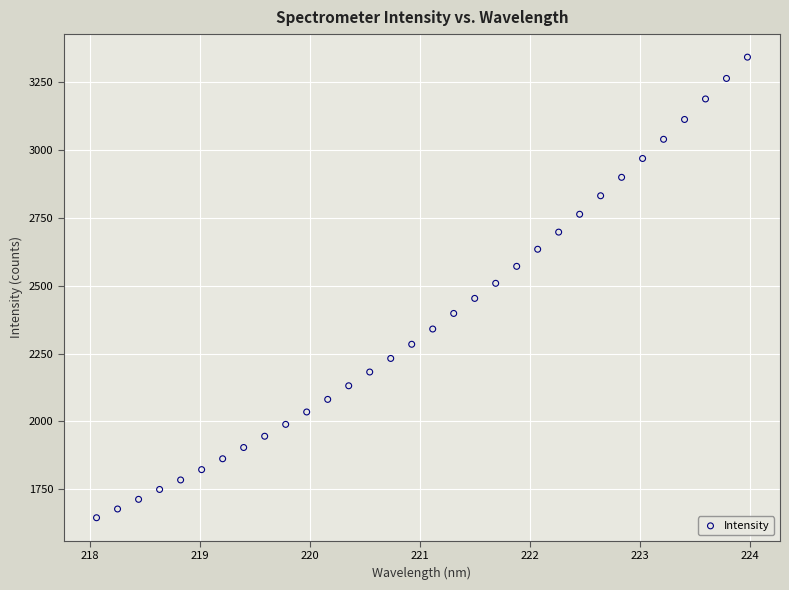

What is the range of X values (max minus min)?

5.9